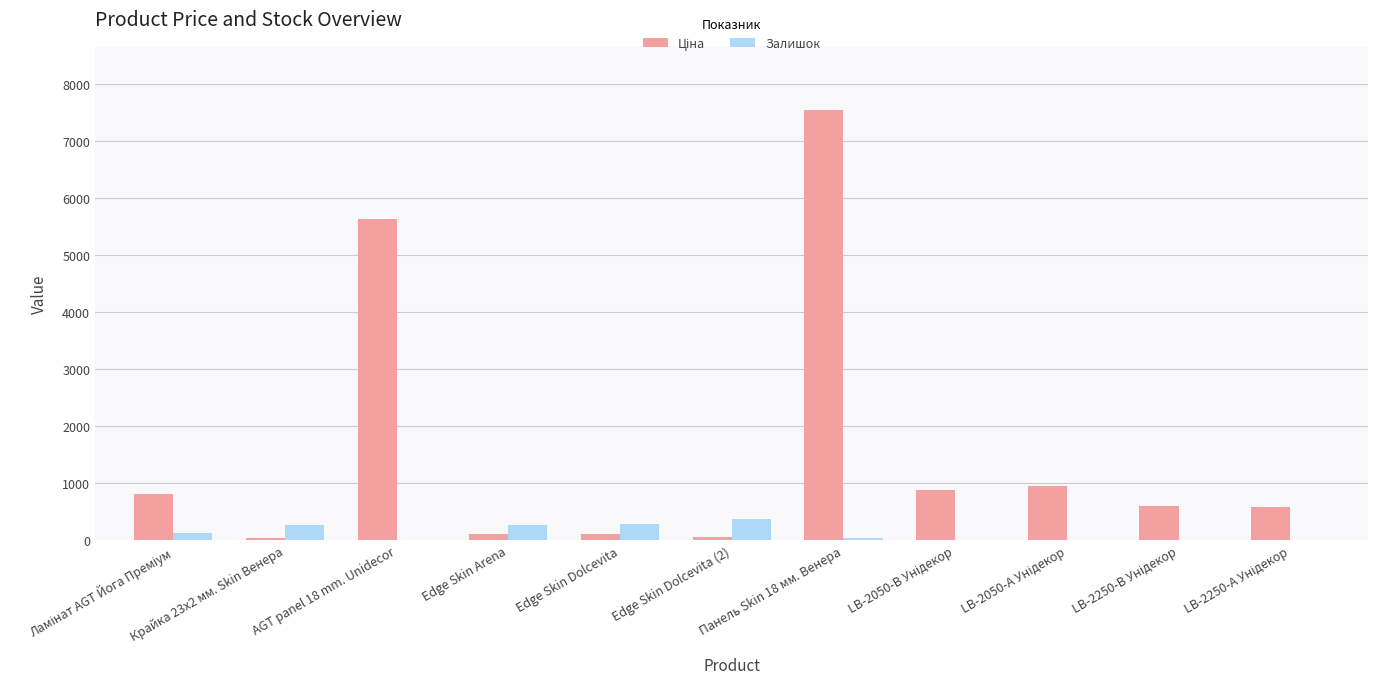

At which category is the sum across all series the highest?

Панель Skin 18 мм. Венера